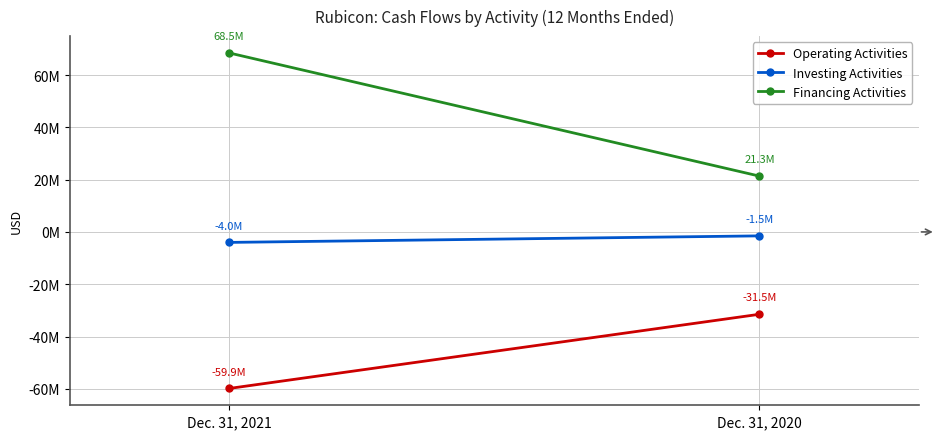

Is it true that Financing Activities equals 10707447 at Dec. 31, 2020?

False